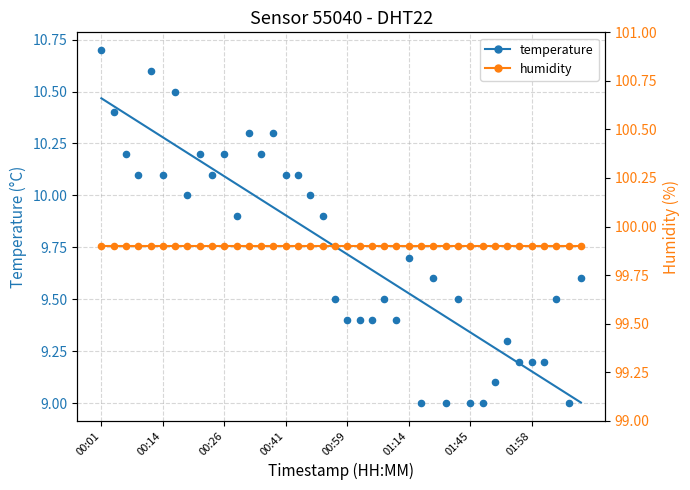

Which series contains the highest Y value?

humidity